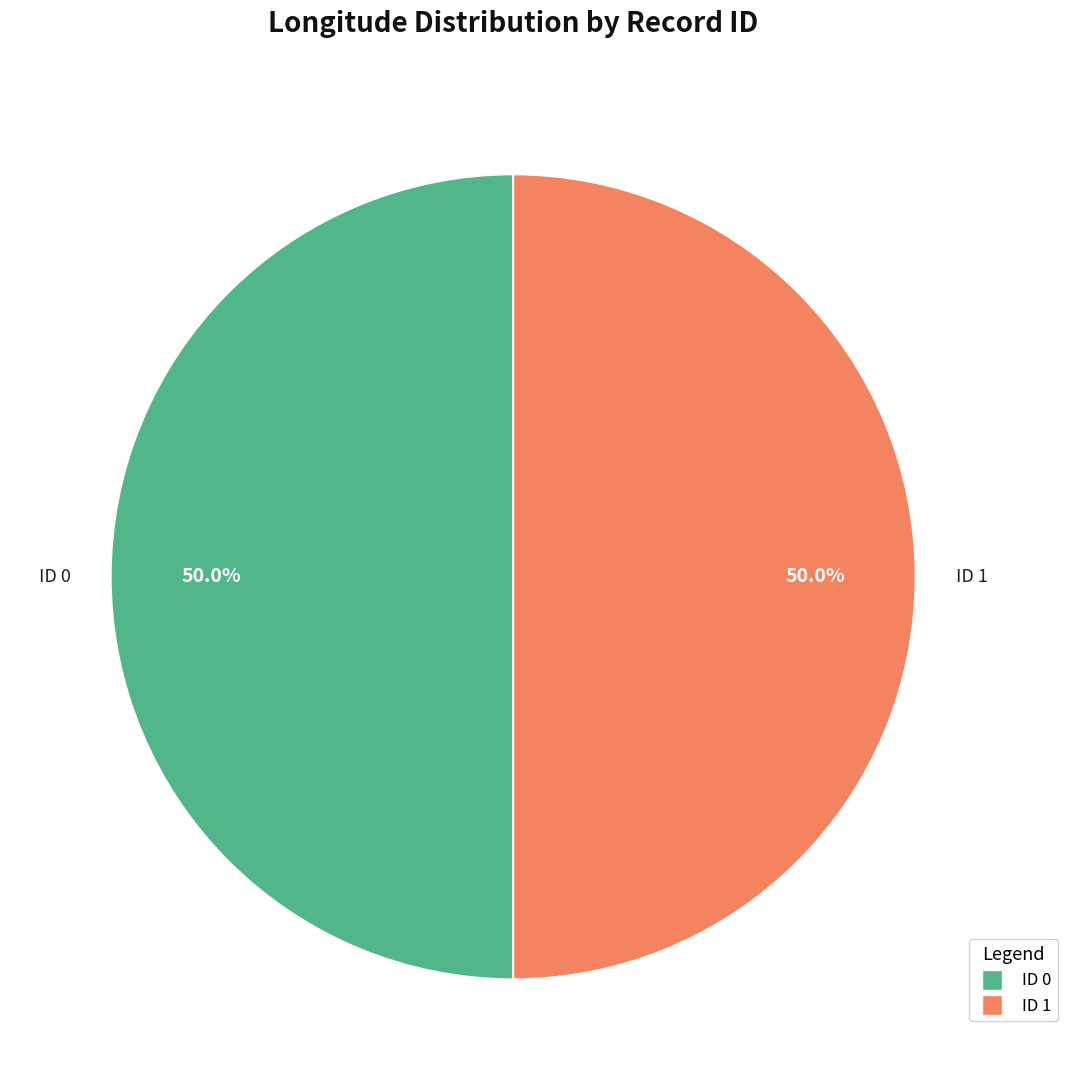

Combined, do ID 1 and ID 0 account for over 50%?

Yes